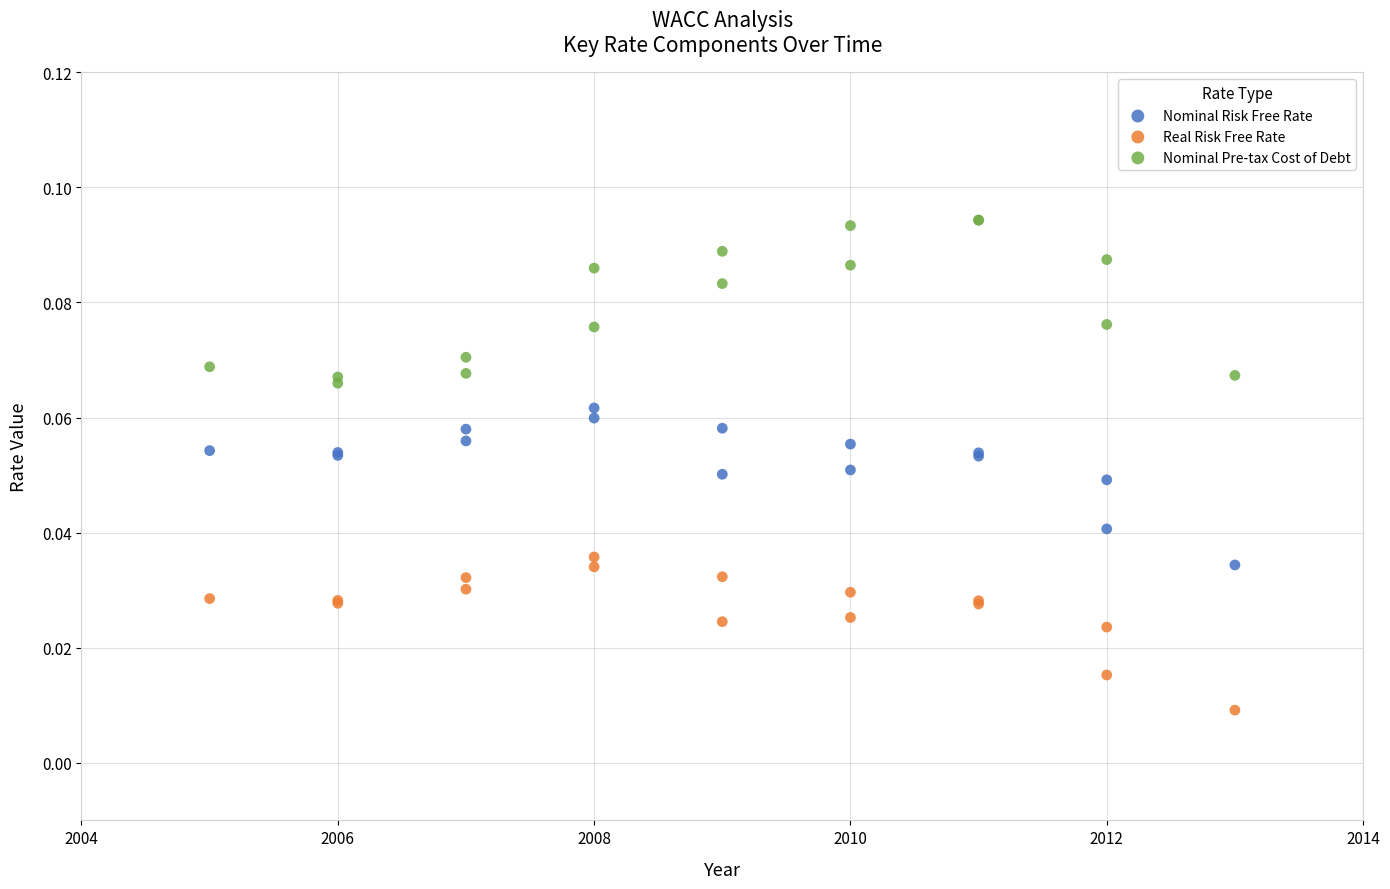

Which series contains the highest Y value?

Nominal Pre-tax Cost of Debt